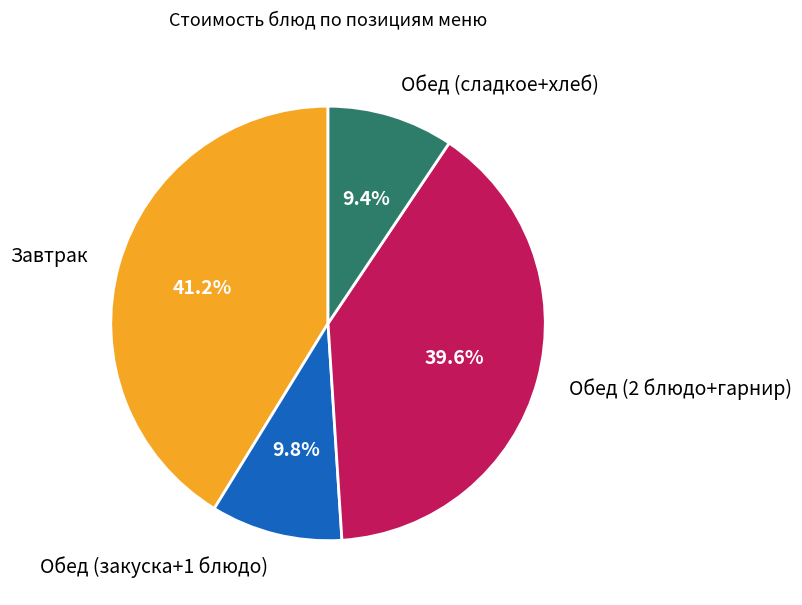

Does Завтрак account for over 50% of the chart?

No